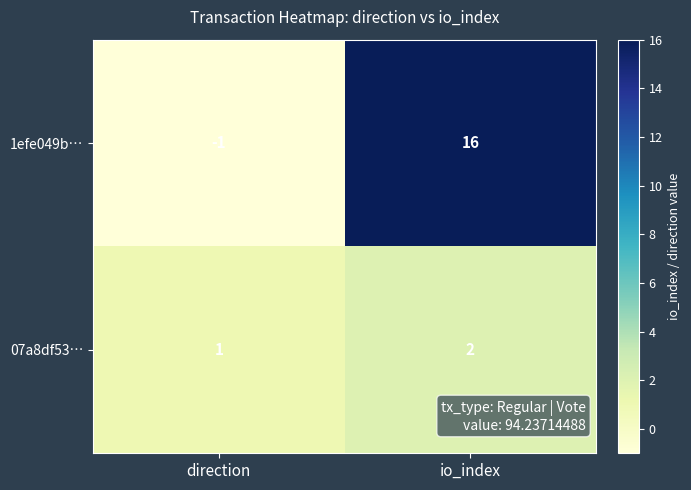

What is the sum of the 1efe049b… values at io_index and direction?

15